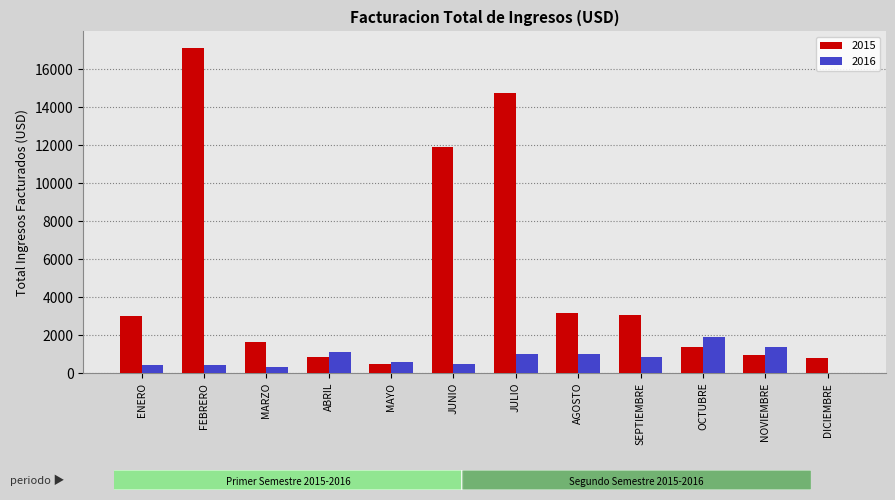

What is the maximum value shown in the chart?

17136.0